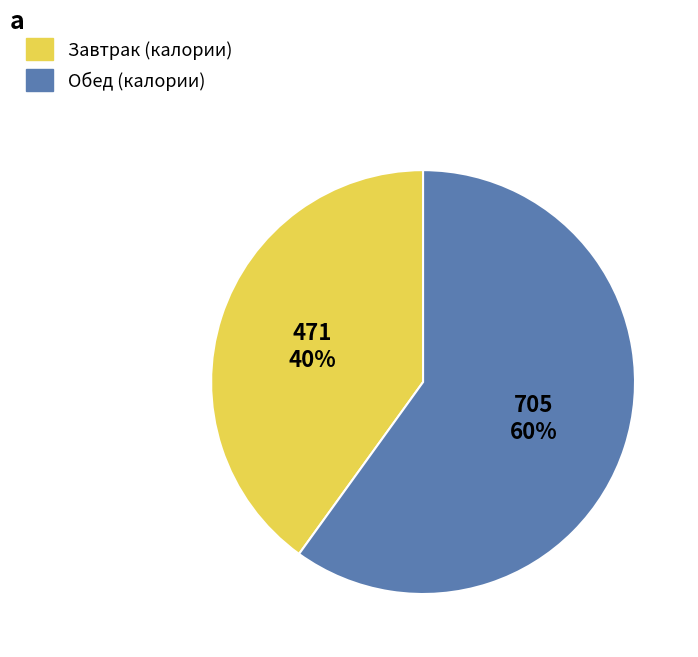

To the nearest percent, what is the average slice percentage?

50%